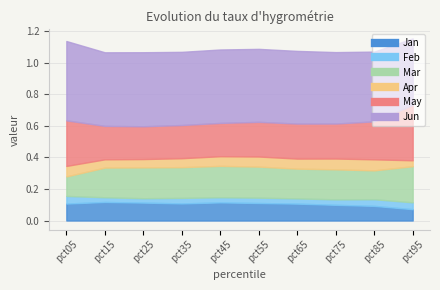

Is it true that Jan equals 0.1 at pct15?

True